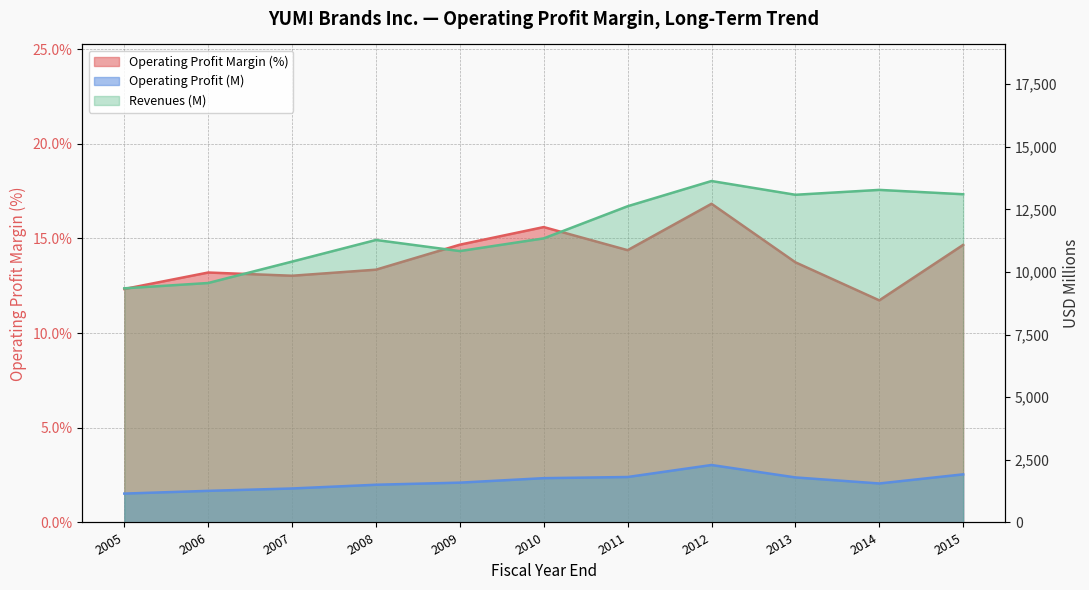

What is the difference between the highest and lowest values at 2014?

13267.3